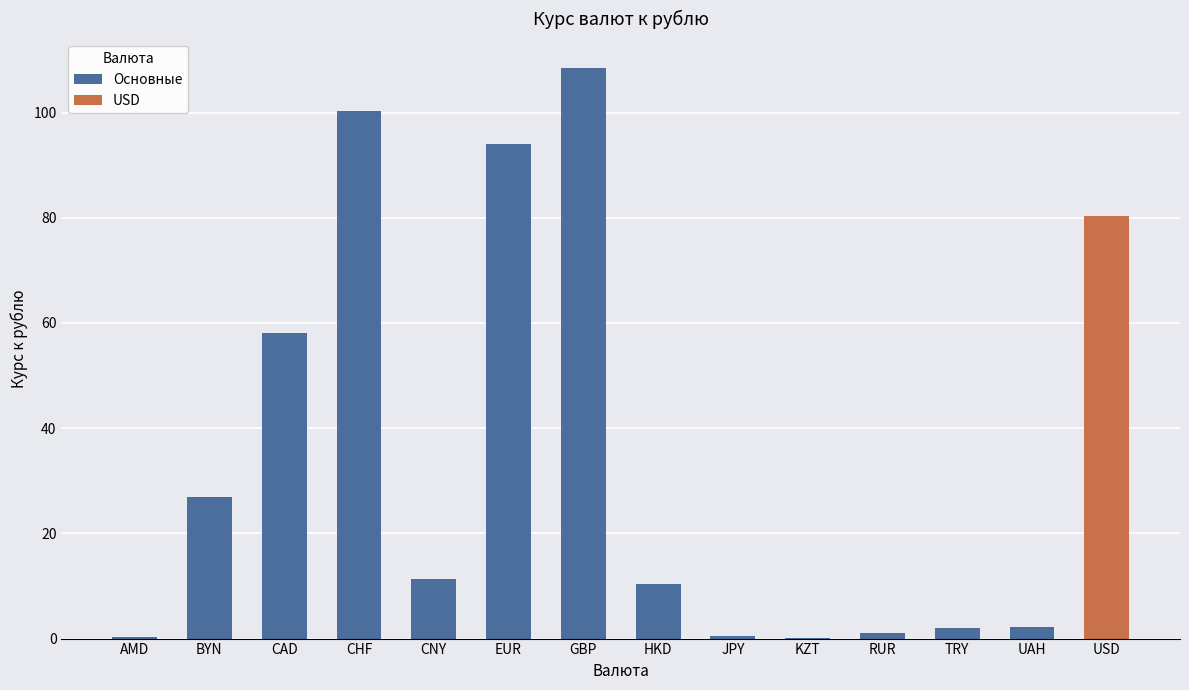

Are the bars horizontal?

No